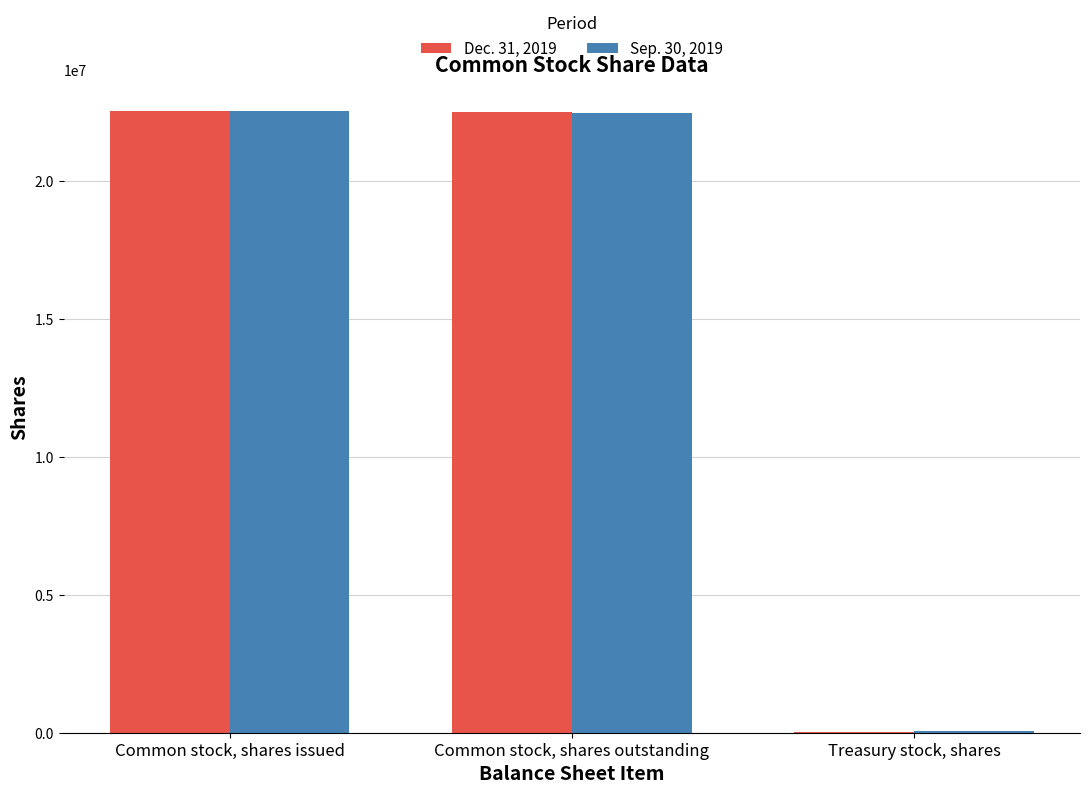

True or false: Sep. 30, 2019 has a value of 22463057 at Common stock, shares outstanding.

True